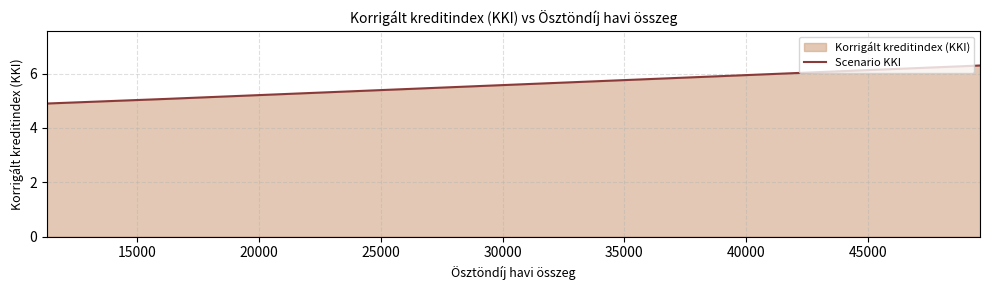

What is the greatest value displayed?

6.3